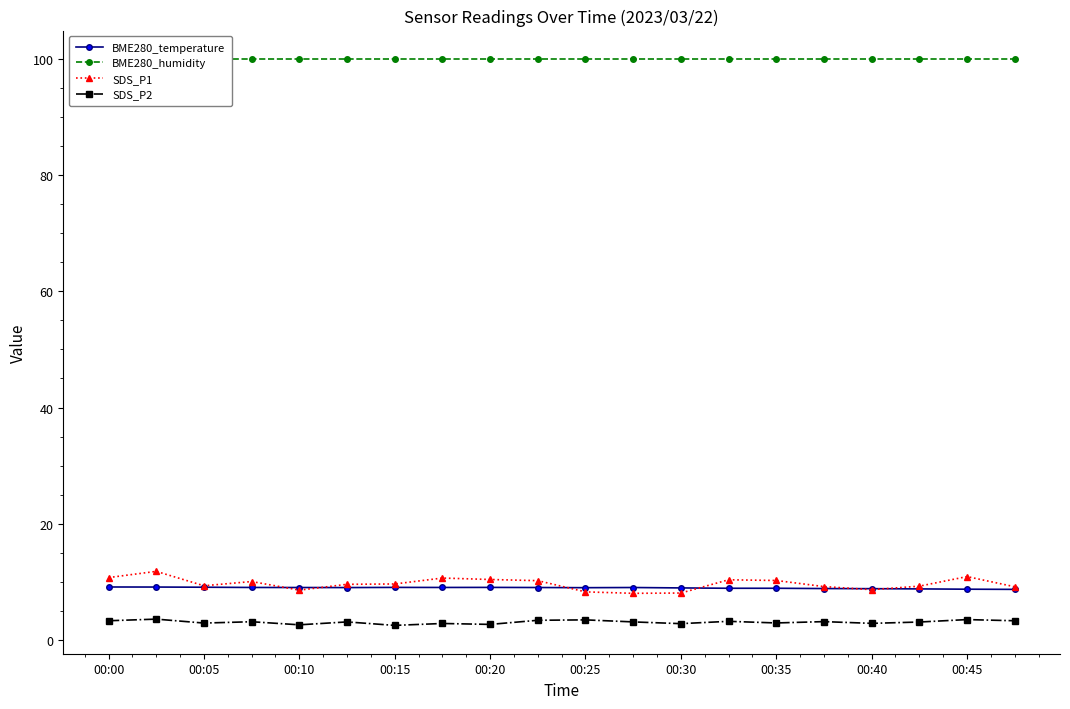

What value does the SDS_P1 series have at 00:20?

10.4